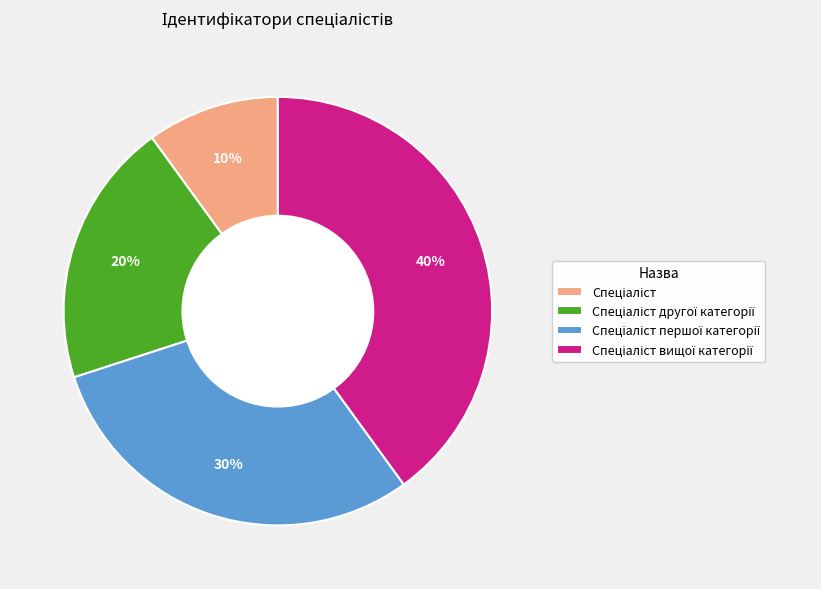

To the nearest percent, what is the difference between the largest and smallest slice percentages?

30%